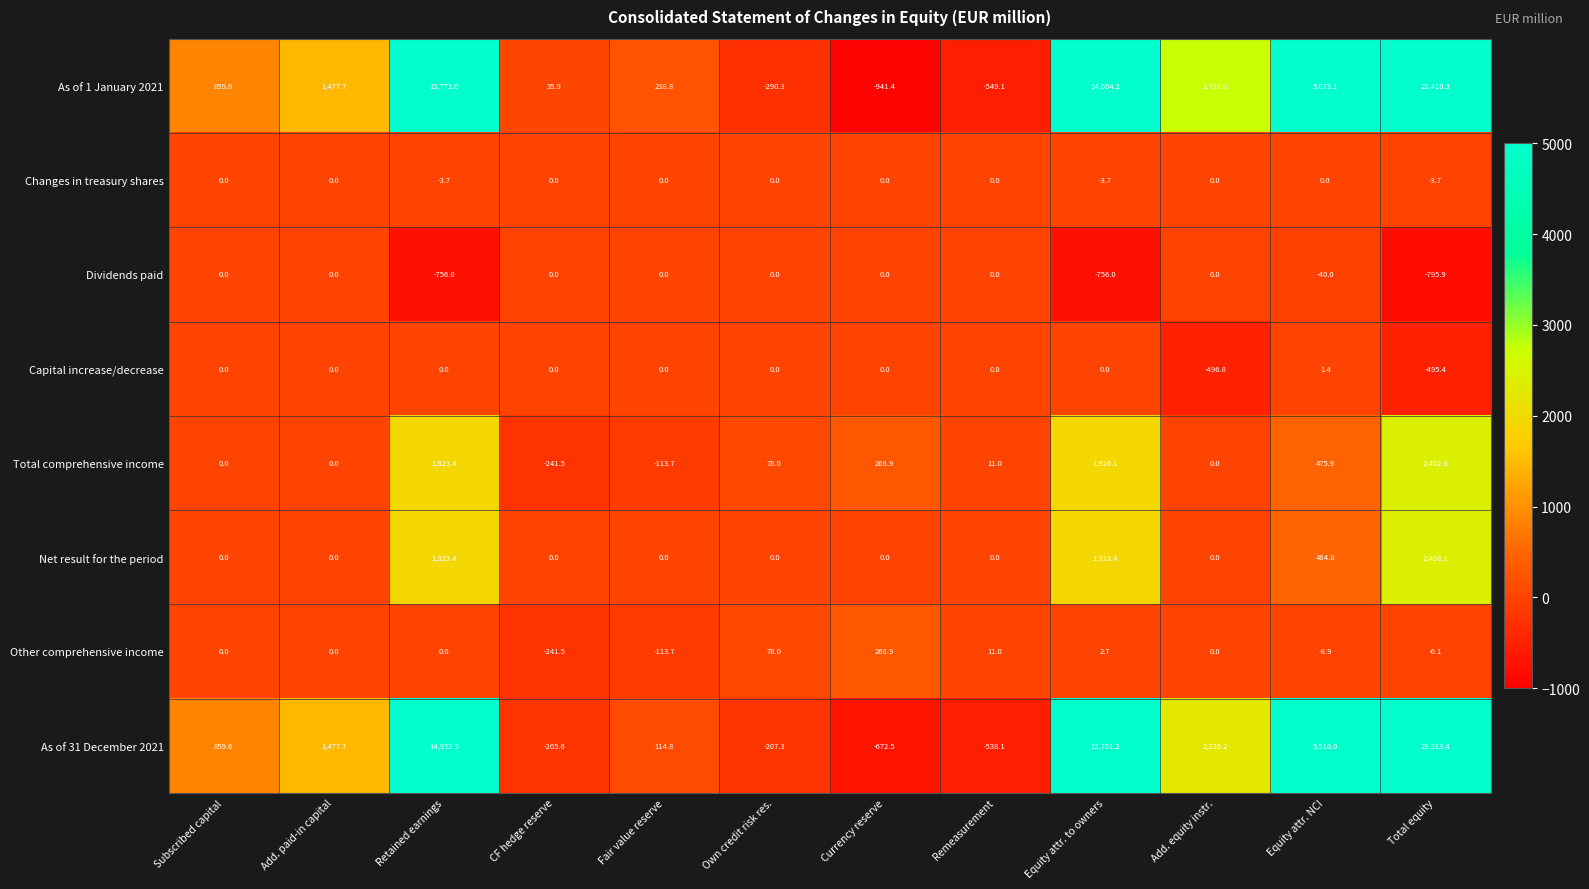

Which category has the lowest value across all series?

Currency reserve